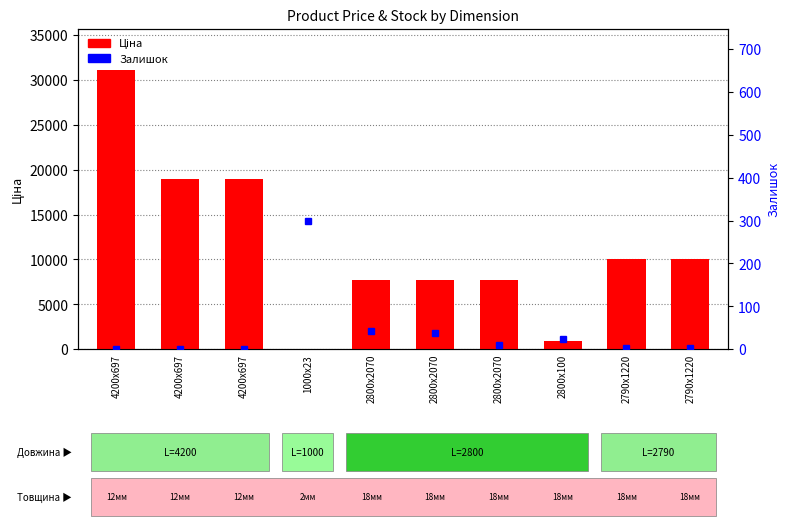

Rank the categories by value from highest to lowest.

4200x697, 4200x697, 4200x697, 2790x1220, 2790x1220, 2800x2070, 2800x2070, 2800x2070, 2800x100, 1000x23